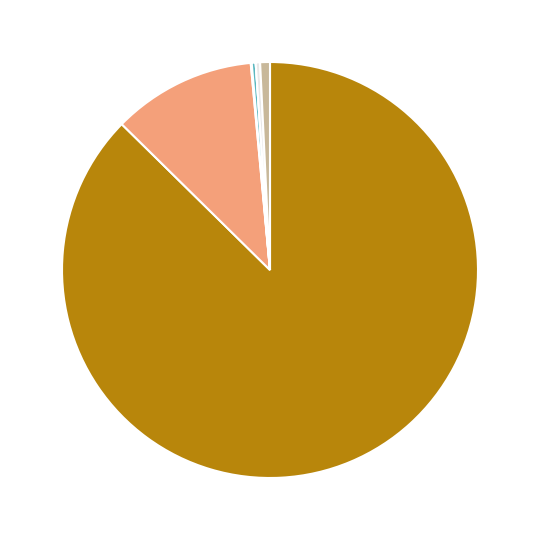

Is there any slice that represents more than half of the pie?

Yes